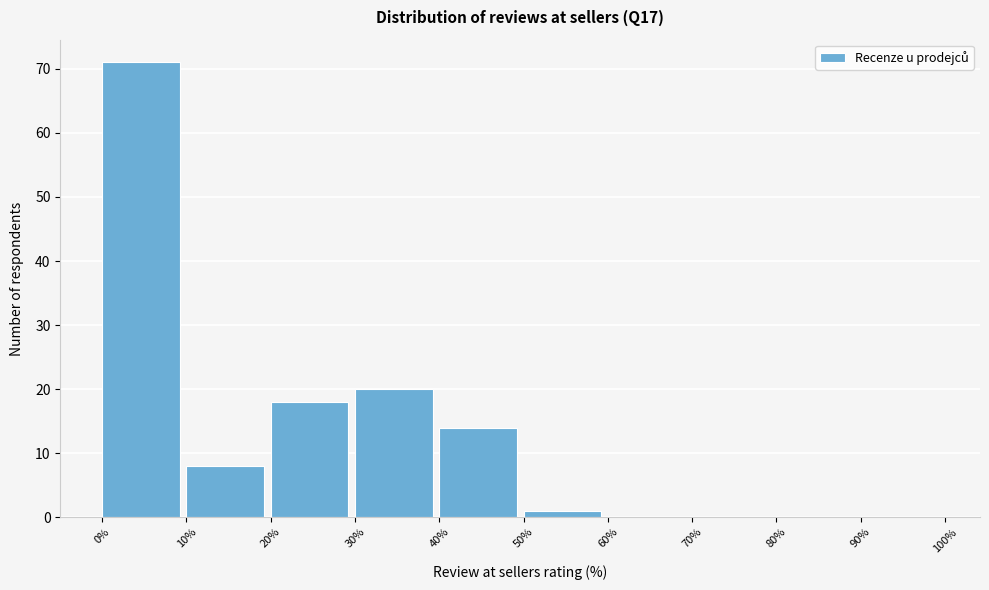

Over which range of the x-axis is the bar tallest?

0% to 10%